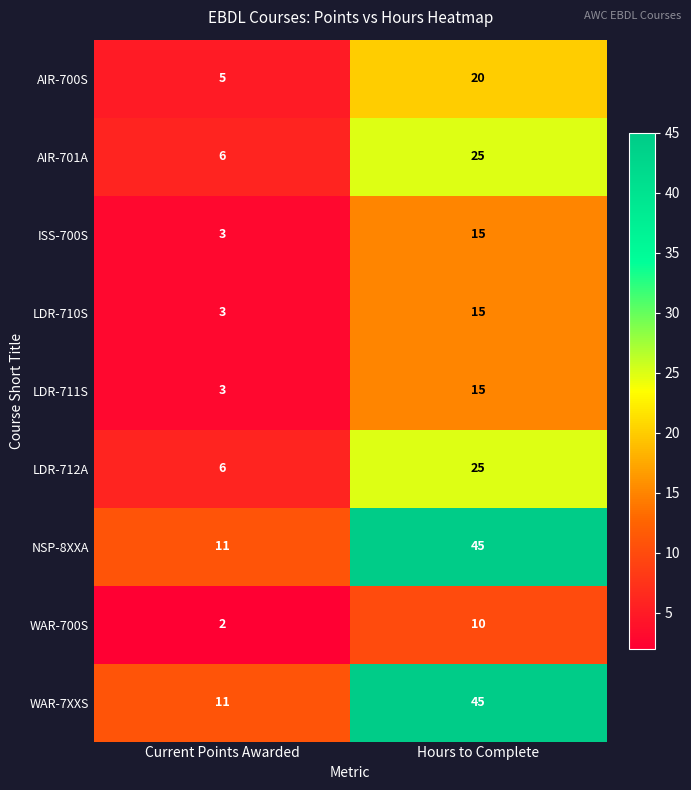

At which category is the sum across all series the highest?

Hours to Complete